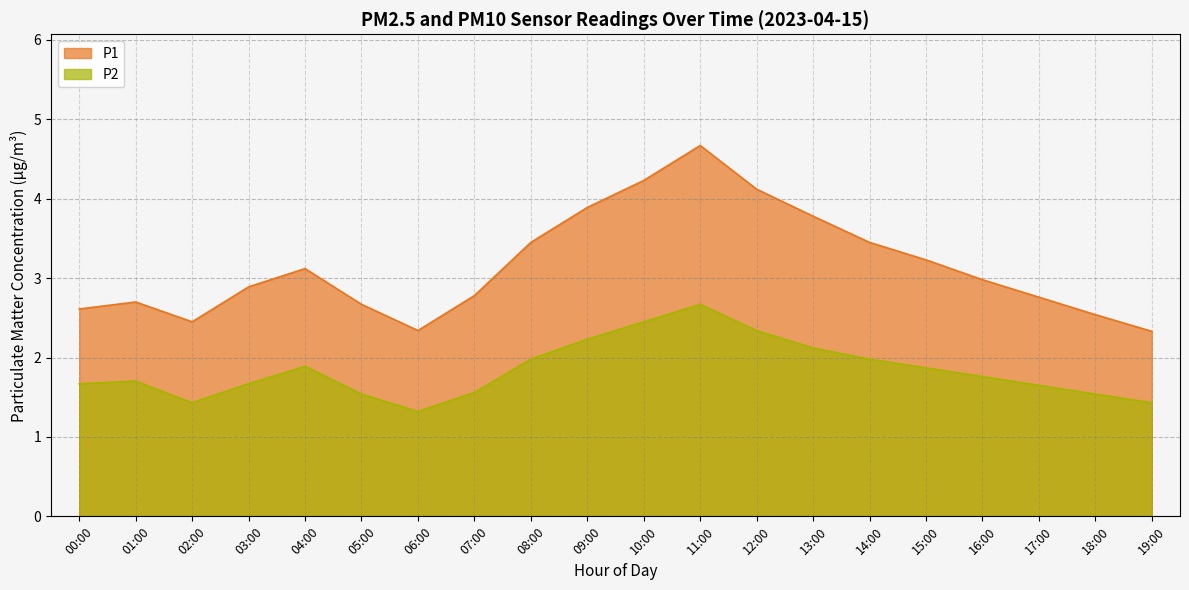

Reading left to right, list all the values displayed in this chart.

00:00=2.6	01:00=2.7	02:00=2.5	03:00=2.9	04:00=3.1	05:00=2.7	06:00=2.3	07:00=2.8	08:00=3.5	09:00=3.9	10:00=4.2	11:00=4.7	12:00=4.1	13:00=3.8	14:00=3.5	15:00=3.2	16:00=3.0	17:00=2.8	18:00=2.5	19:00=2.3